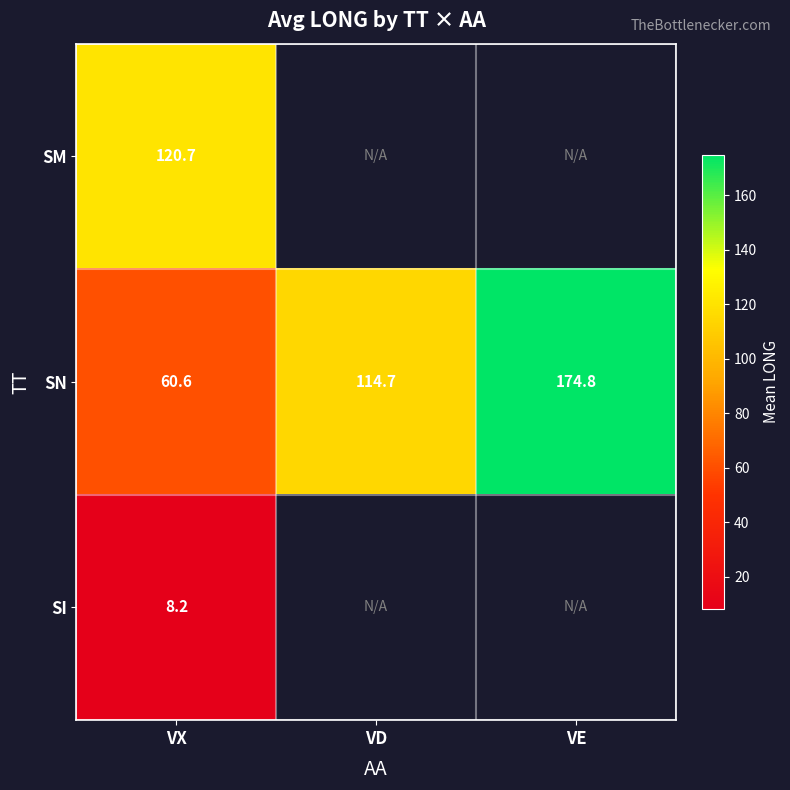

At how many categories does at least one series exceed 43?

3